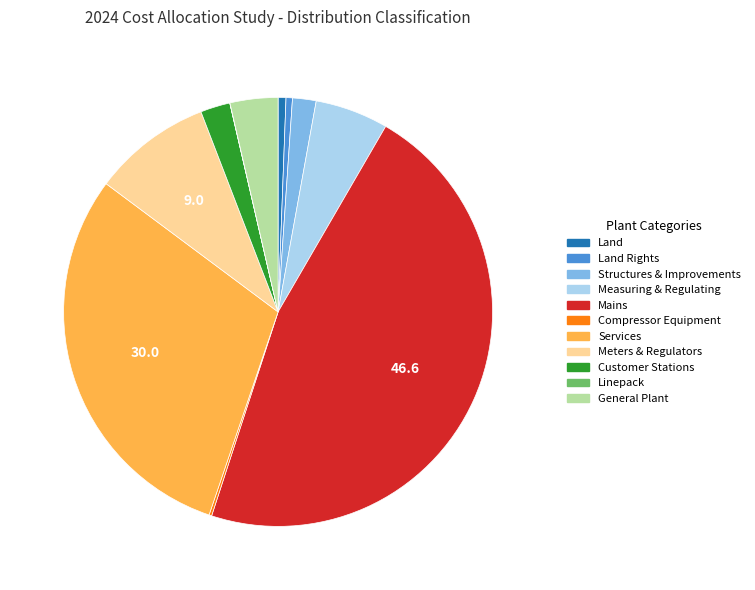

Does any single category account for the majority?

No